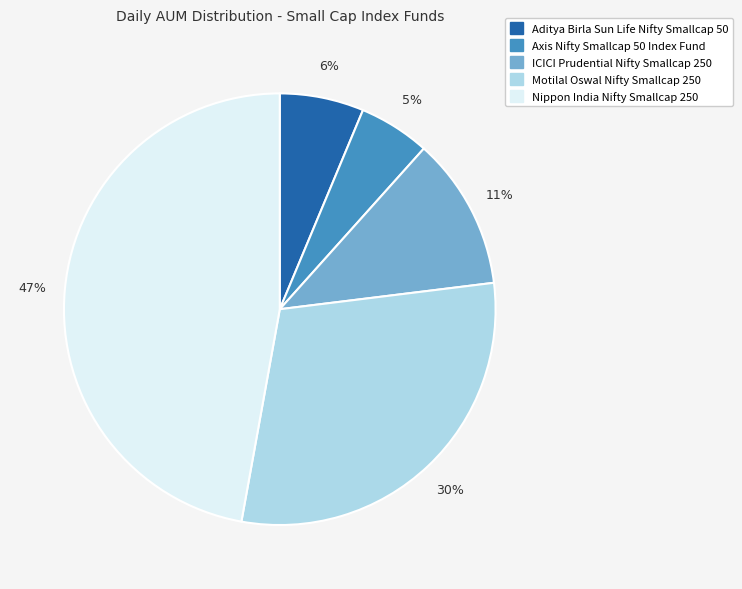

To the nearest percent, what is the difference between the Axis Nifty Smallcap 50 Index Fund and Nippon India Nifty Smallcap 250 slice percentages?

42%